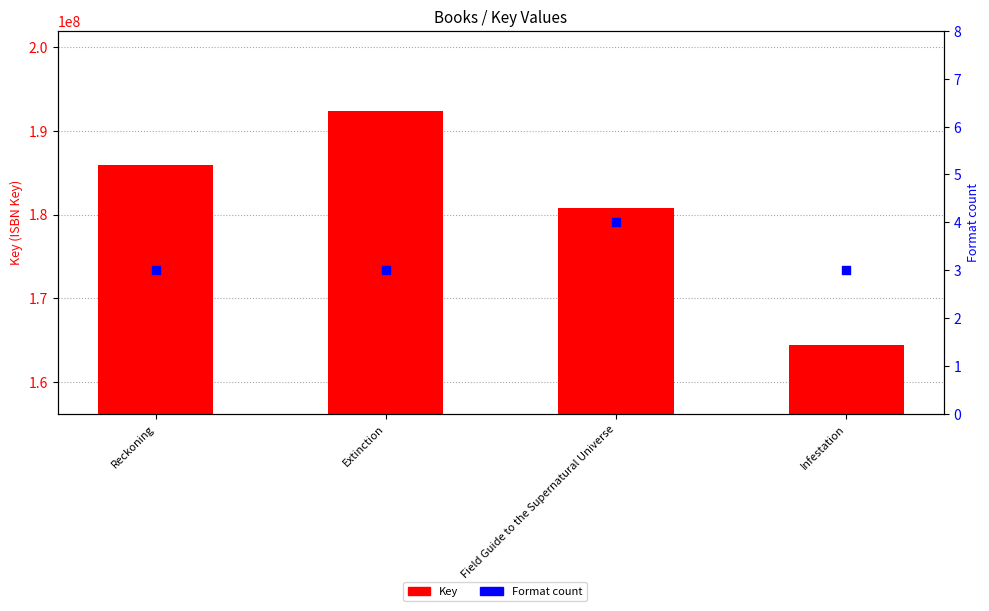

Is the value of Key at Field Guide to the Supernatural Universe greater than the value of Format count at Field Guide to the Supernatural Universe?

Yes